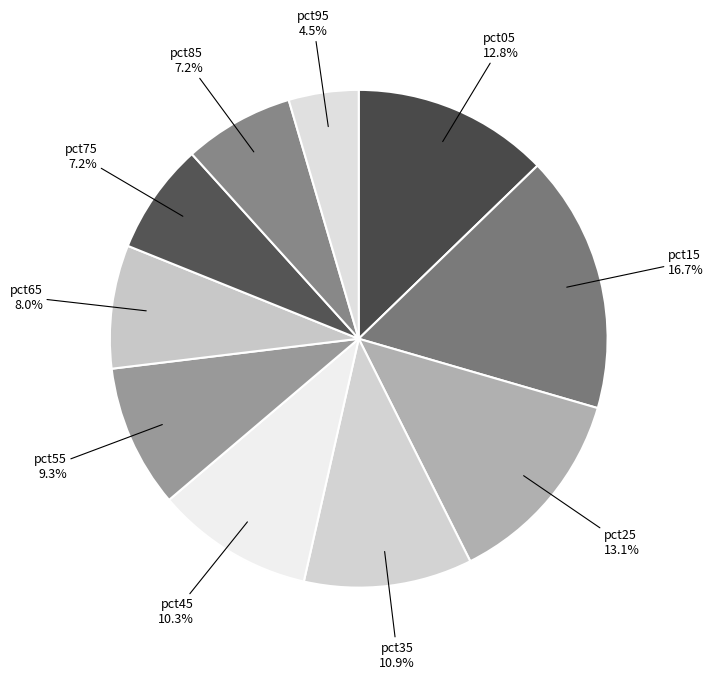

Is there any slice that represents more than half of the pie?

No